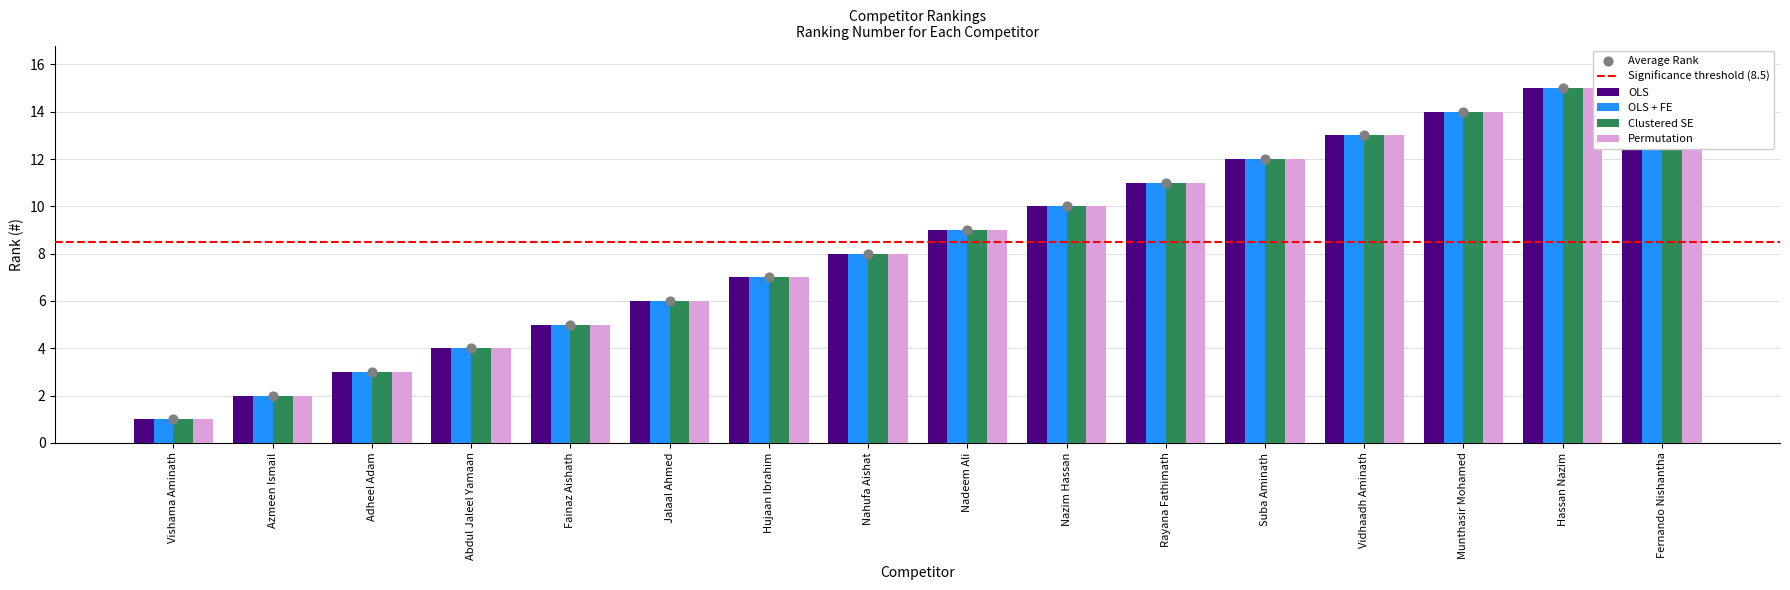

Which series has the largest total across all categories?

OLS